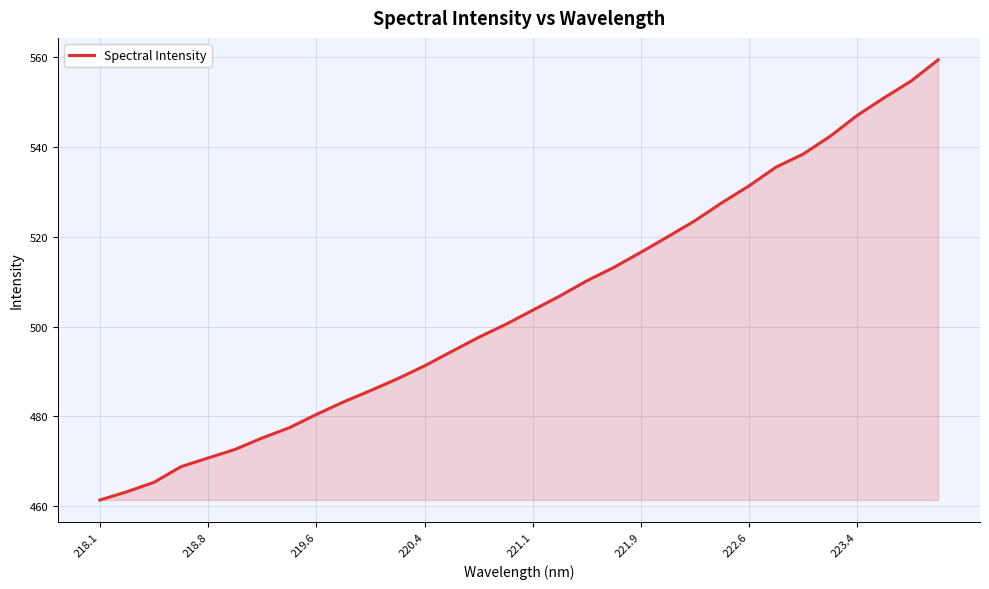

What is the difference between the maximum and minimum values?

98.0